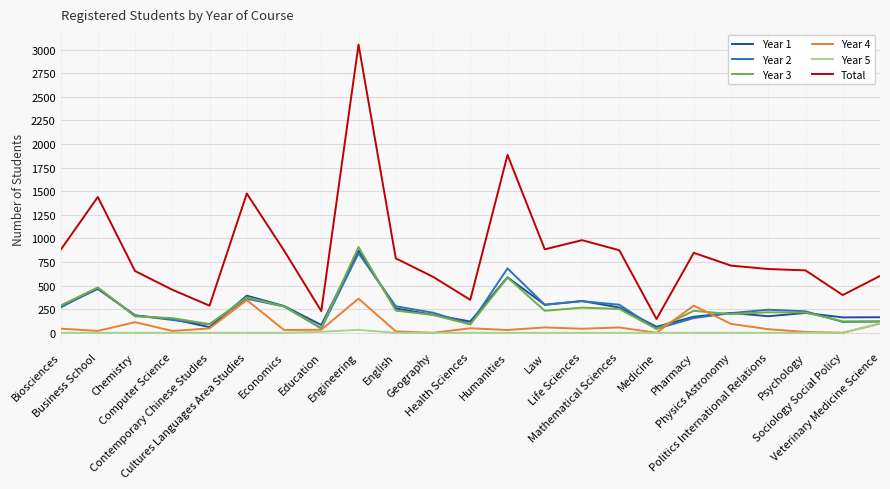

At which label is Year 3 closest to 474?

Business School